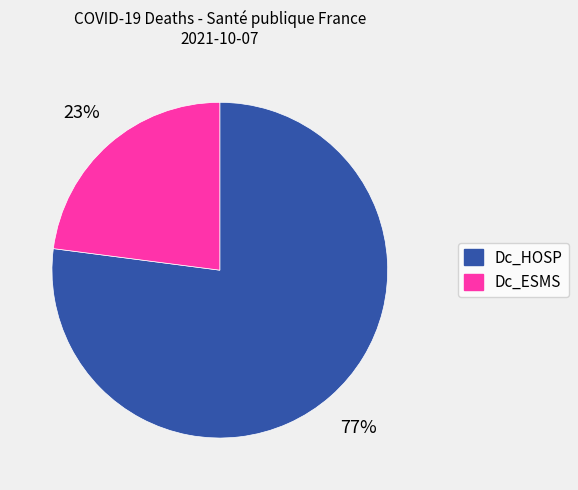

Does Dc_HOSP represent more than half of the total?

Yes